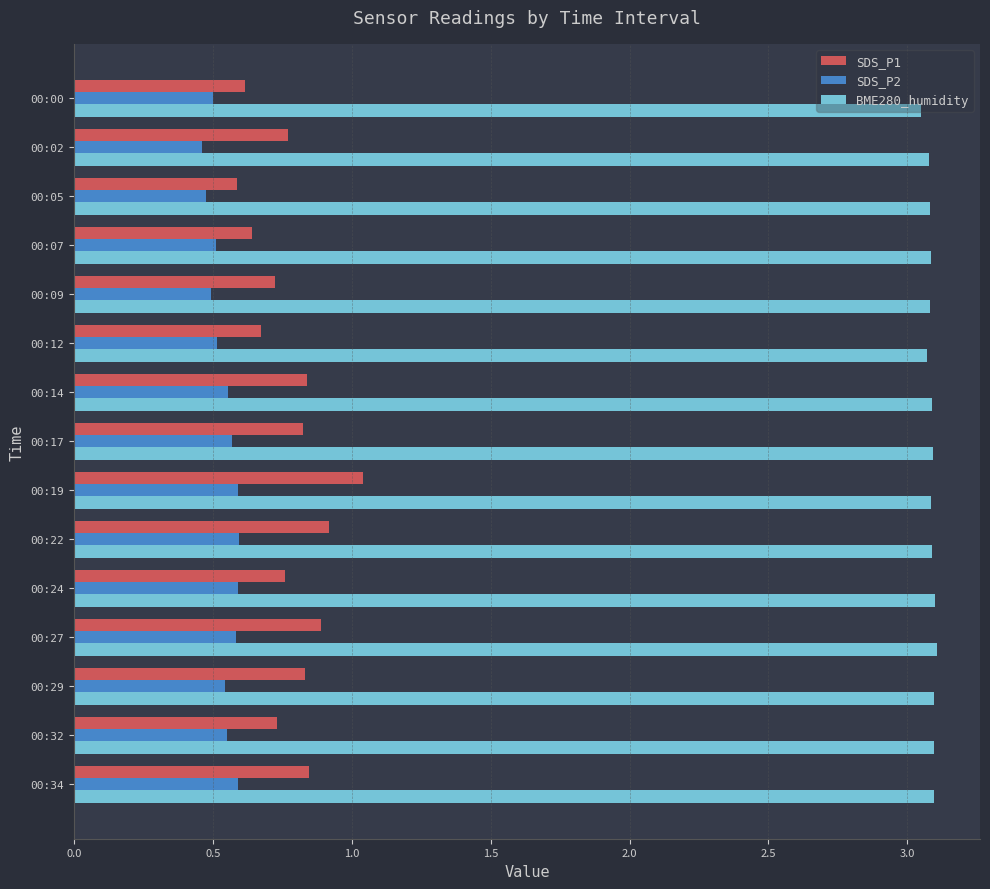

At how many categories does at least one series exceed 1?

15